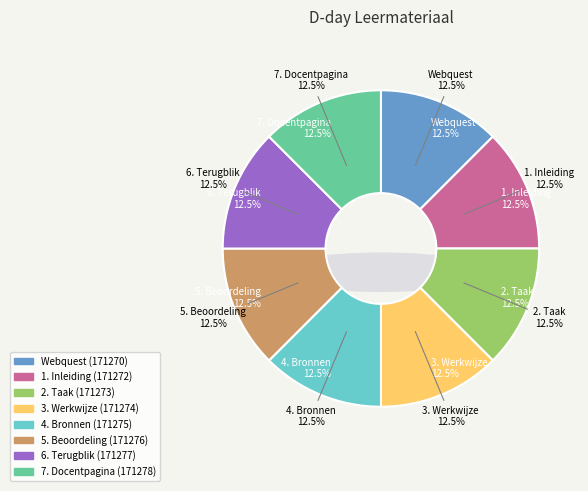

How many slices are in this pie chart?

8